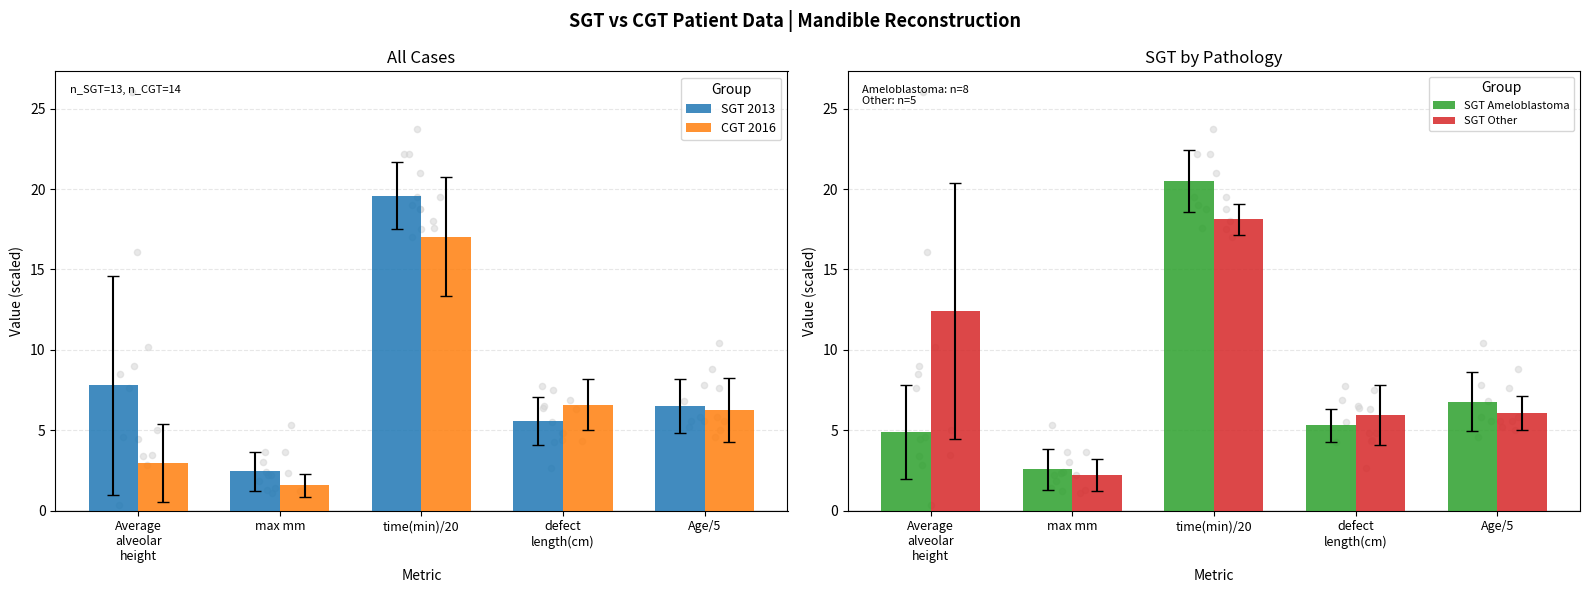

At how many categories does at least one series exceed 4?

4